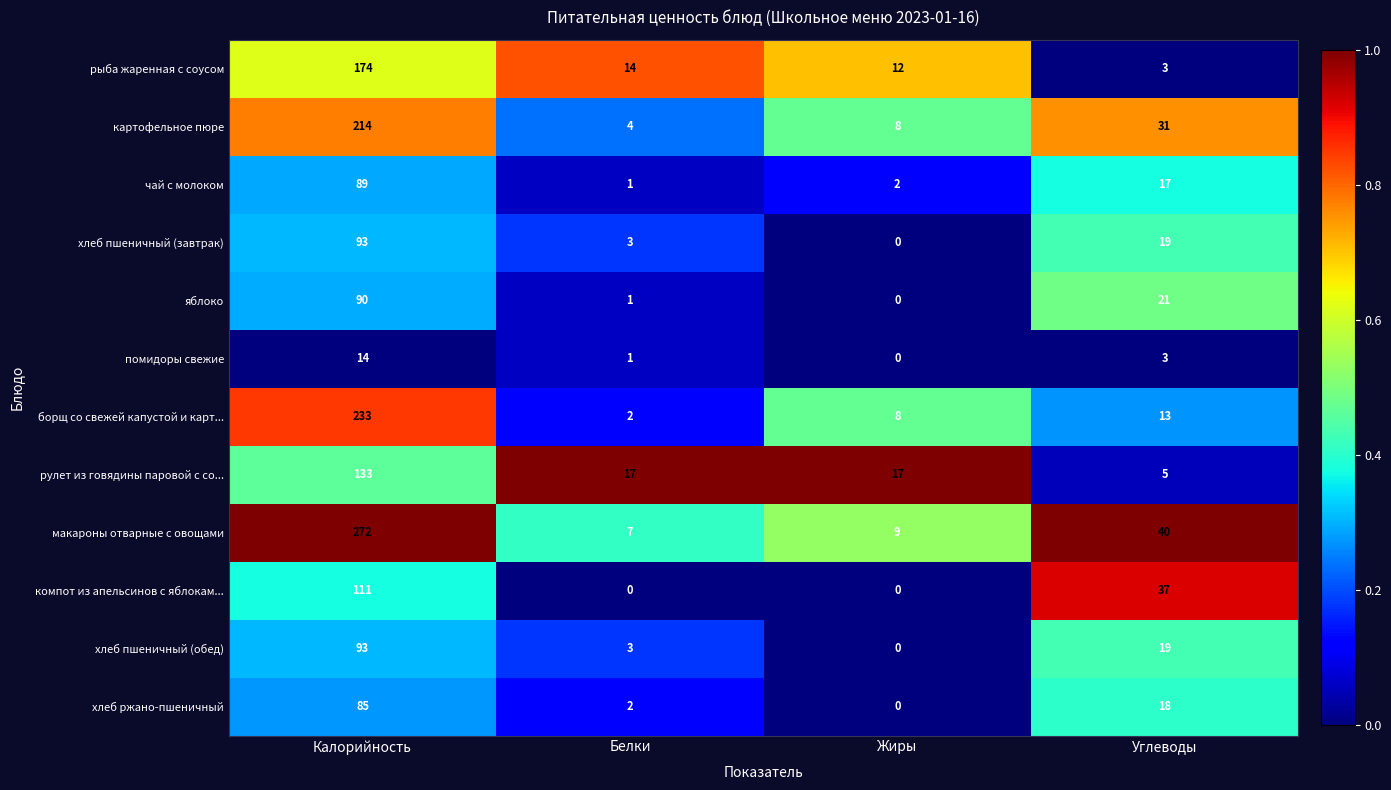

Is it true that чай с молоком equals 2 at Белки?

False